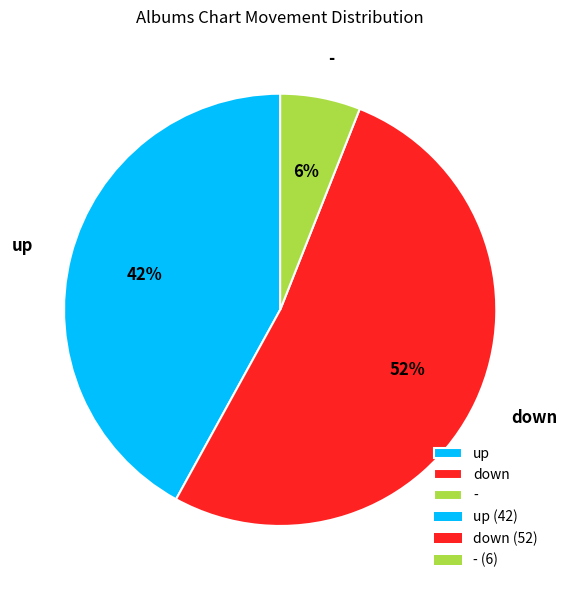

Between down and up, which is larger?

down